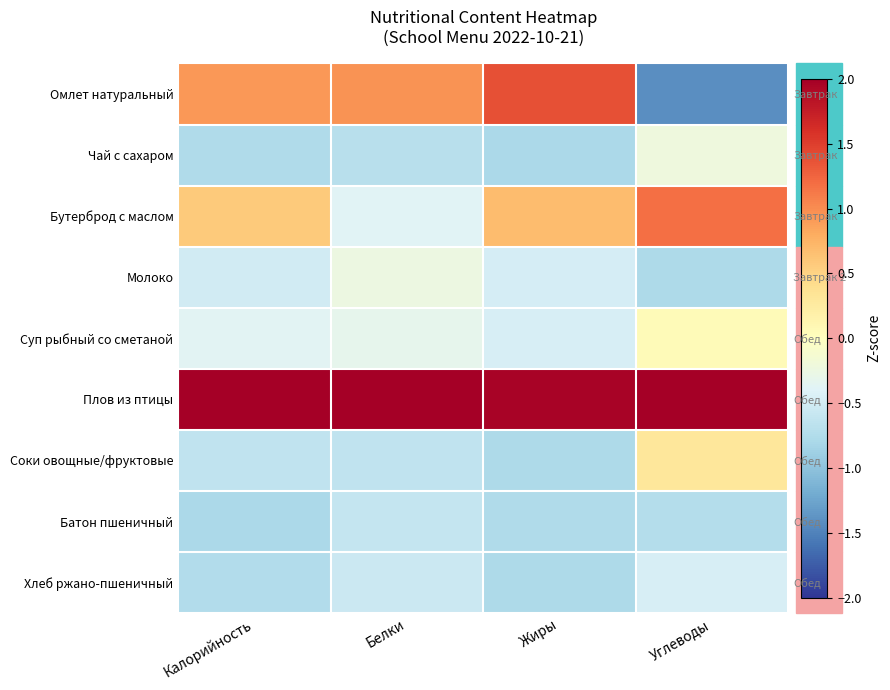

Is the value of Омлет натуральный at Калорийность greater than the value of Суп рыбный со сметаной at Калорийность?

Yes